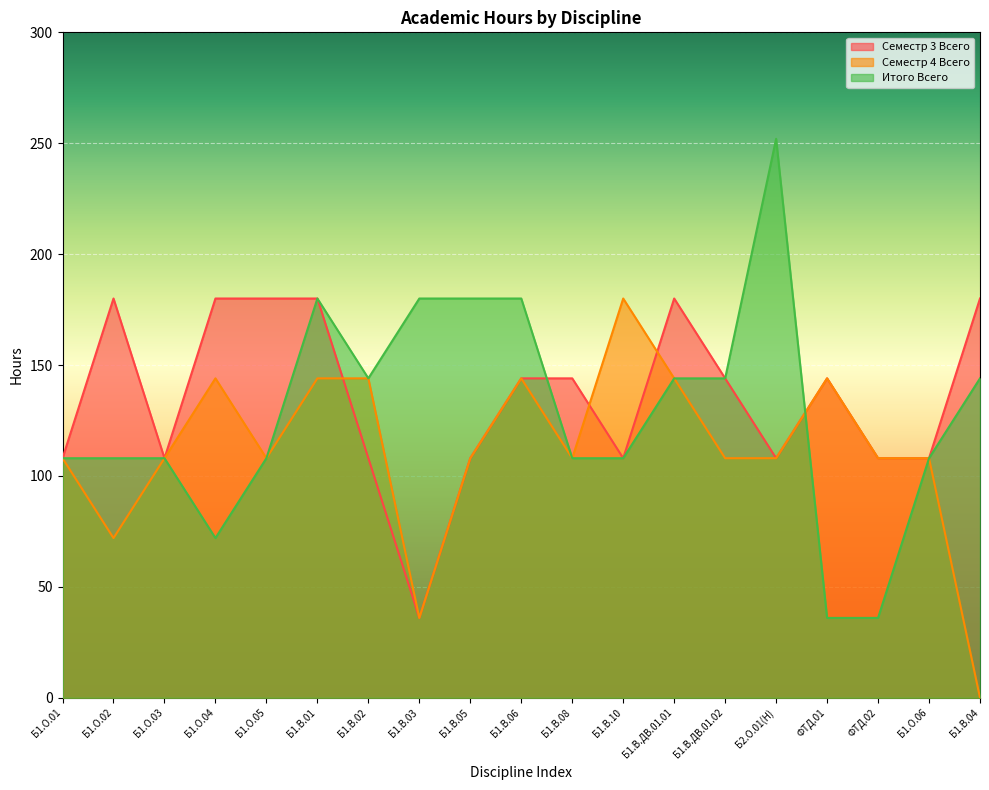

What is the difference between the highest and lowest values at Б1.В.ДВ.01.01?

36